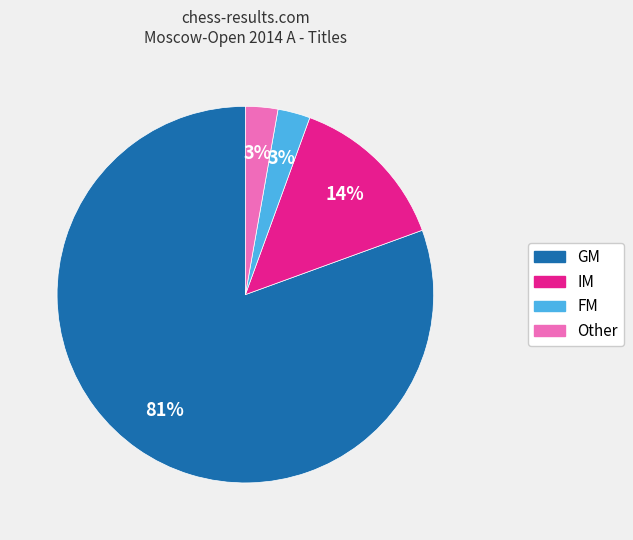

What is the largest slice in the pie chart?

GM